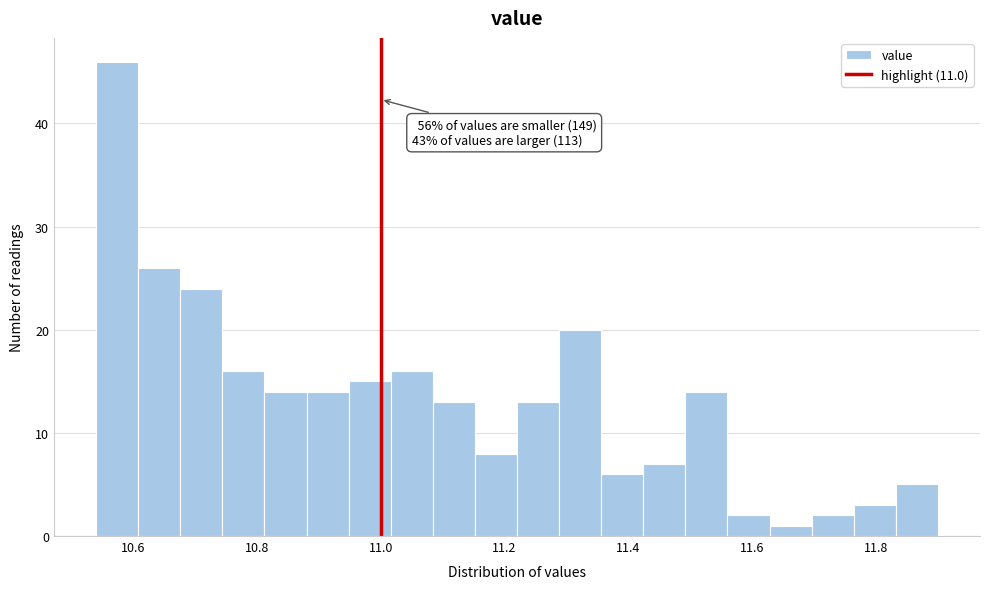

Around what value on the x-axis is the tallest bar? Give the approximate position of its centre, as read against the axis.

10.58